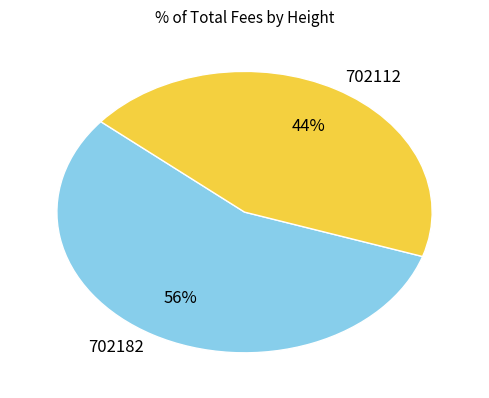

To the nearest percent, what is the combined percentage of 702182 and 702112?

100%